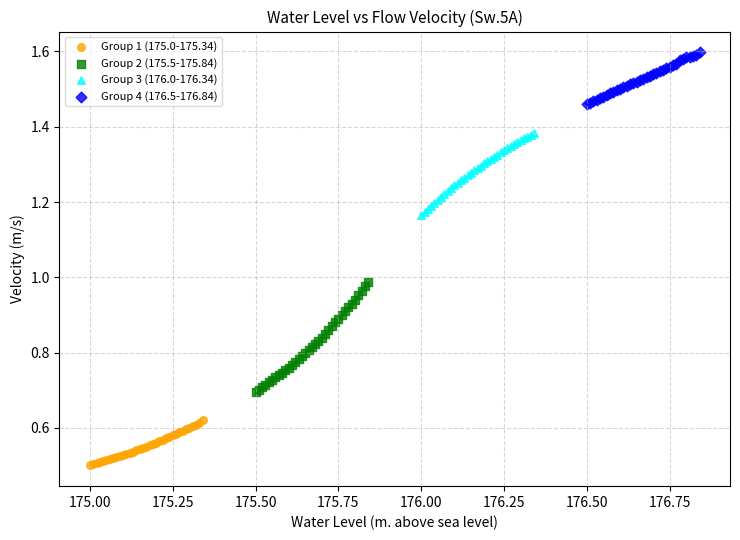

Which series contains the highest Y value?

Group 4 (176.5-176.84)